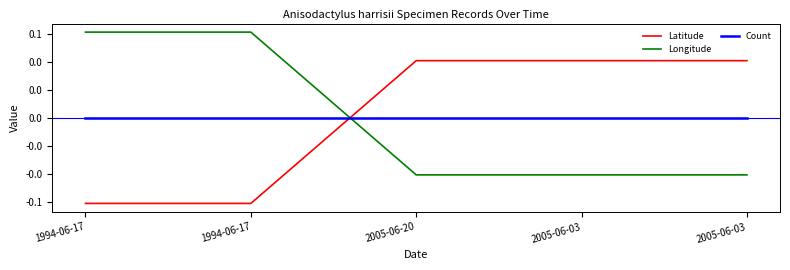

Which series changed the most between 1994-06-17 and 2005-06-03?

Latitude